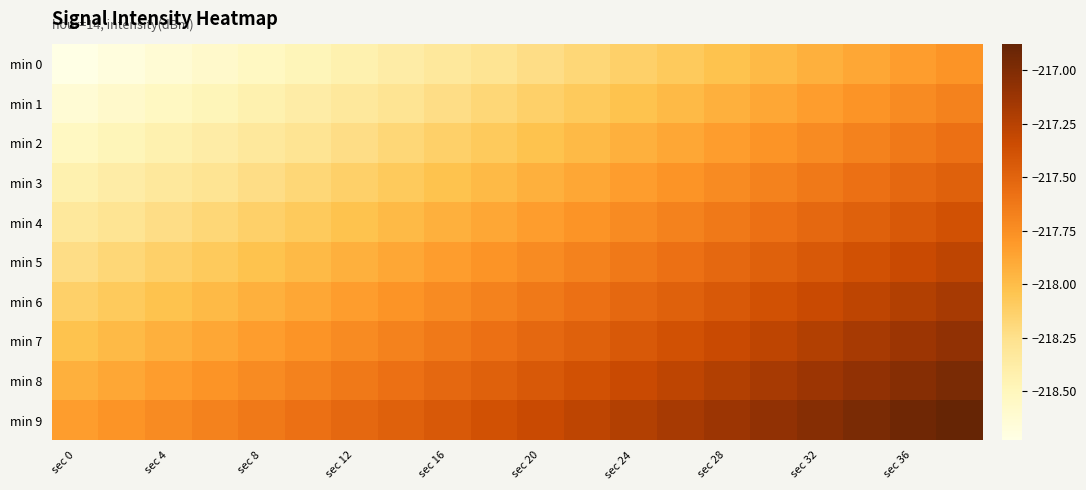

Reading left to right, list all the values displayed in this chart.

min 0: -218.7	-218.7	-218.6	-218.6	-218.5	-218.5	-218.4	-218.4	-218.3	-218.3	-218.2	-218.2	-218.1	-218.1	-218.0	-218.0	-217.9	-217.9	-217.8	-217.8
min 1: -218.6	-218.6	-218.5	-218.5	-218.4	-218.4	-218.3	-218.3	-218.2	-218.2	-218.1	-218.1	-218.0	-218.0	-217.9	-217.9	-217.8	-217.8	-217.7	-217.7
min 2: -218.5	-218.5	-218.4	-218.4	-218.3	-218.3	-218.2	-218.2	-218.1	-218.1	-218.0	-218.0	-217.9	-217.9	-217.8	-217.8	-217.7	-217.7	-217.6	-217.6
min 3: -218.4	-218.4	-218.3	-218.3	-218.2	-218.2	-218.1	-218.1	-218.0	-218.0	-217.9	-217.9	-217.8	-217.8	-217.7	-217.7	-217.6	-217.6	-217.5	-217.5
min 4: -218.3	-218.3	-218.2	-218.2	-218.1	-218.1	-218.0	-218.0	-217.9	-217.9	-217.8	-217.8	-217.7	-217.7	-217.6	-217.6	-217.5	-217.5	-217.4	-217.4
min 5: -218.2	-218.2	-218.1	-218.1	-218.0	-218.0	-217.9	-217.9	-217.8	-217.8	-217.7	-217.7	-217.6	-217.6	-217.5	-217.5	-217.4	-217.4	-217.3	-217.3
min 6: -218.1	-218.1	-218.0	-218.0	-217.9	-217.9	-217.8	-217.8	-217.7	-217.7	-217.6	-217.6	-217.5	-217.5	-217.4	-217.4	-217.3	-217.3	-217.2	-217.2
min 7: -218.0	-218.0	-217.9	-217.9	-217.8	-217.8	-217.7	-217.7	-217.6	-217.6	-217.5	-217.5	-217.4	-217.4	-217.3	-217.3	-217.2	-217.2	-217.1	-217.1
min 8: -217.9	-217.9	-217.8	-217.8	-217.7	-217.7	-217.6	-217.6	-217.5	-217.5	-217.4	-217.4	-217.3	-217.3	-217.2	-217.2	-217.1	-217.1	-217.0	-217.0
min 9: -217.8	-217.8	-217.7	-217.7	-217.6	-217.6	-217.5	-217.5	-217.4	-217.4	-217.3	-217.3	-217.2	-217.2	-217.1	-217.1	-217.0	-217.0	-216.9	-216.9